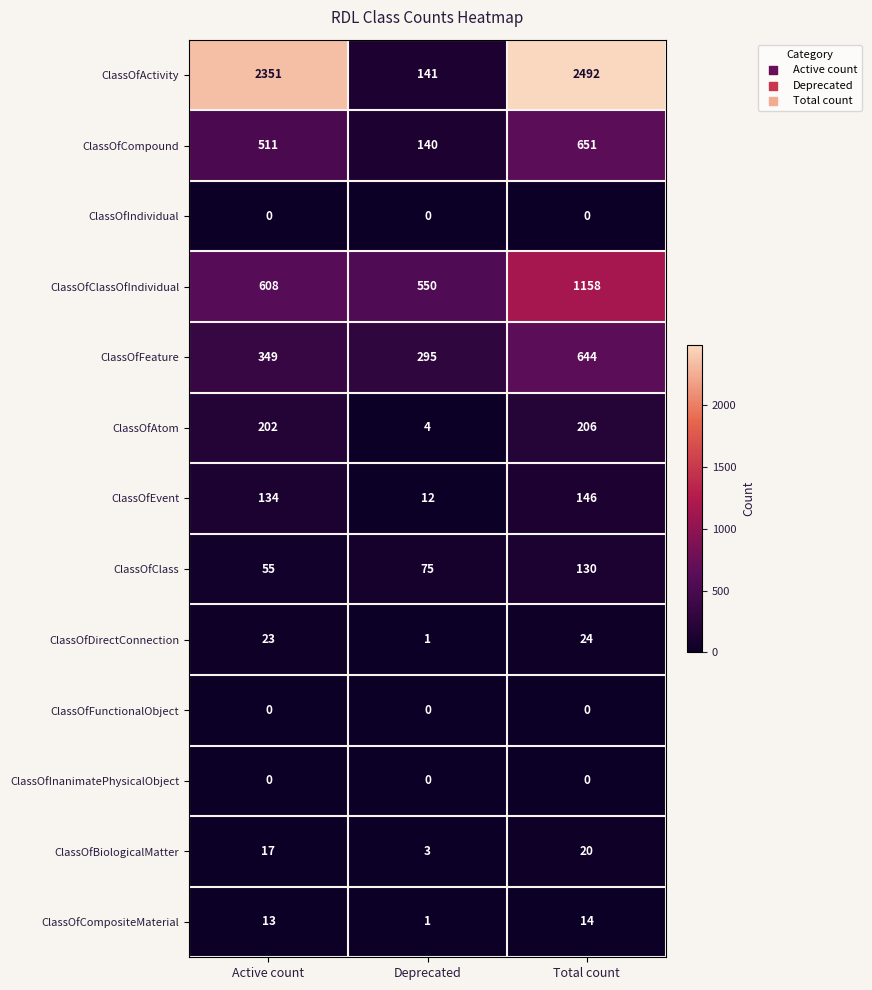

At which label does ClassOfCompositeMaterial reach its minimum?

Deprecated